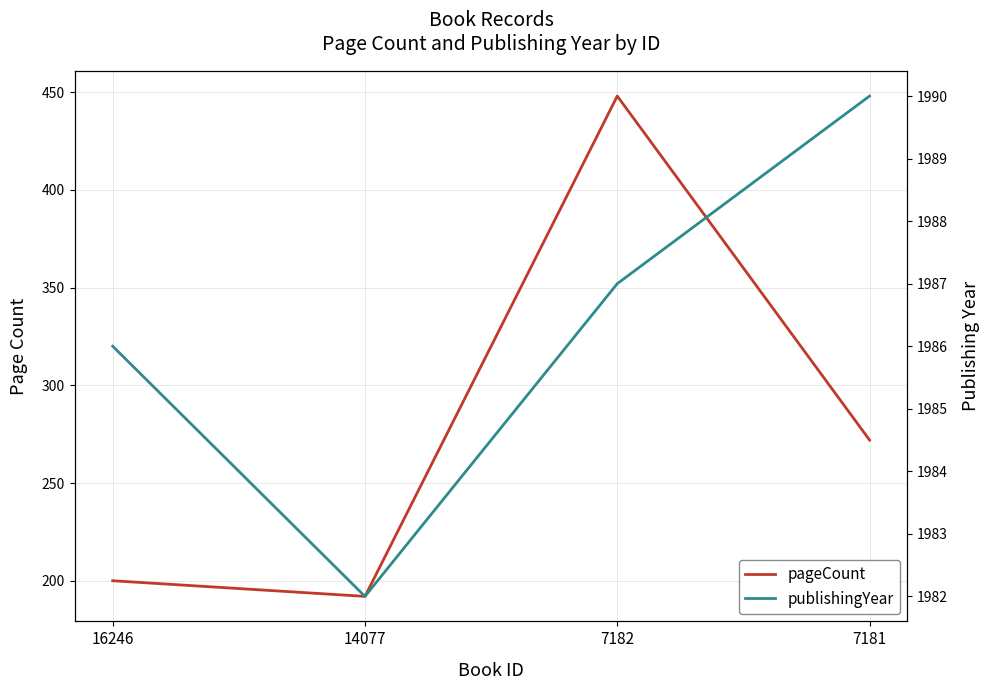

True or false: pageCount and publishingYear cross at least once.

False